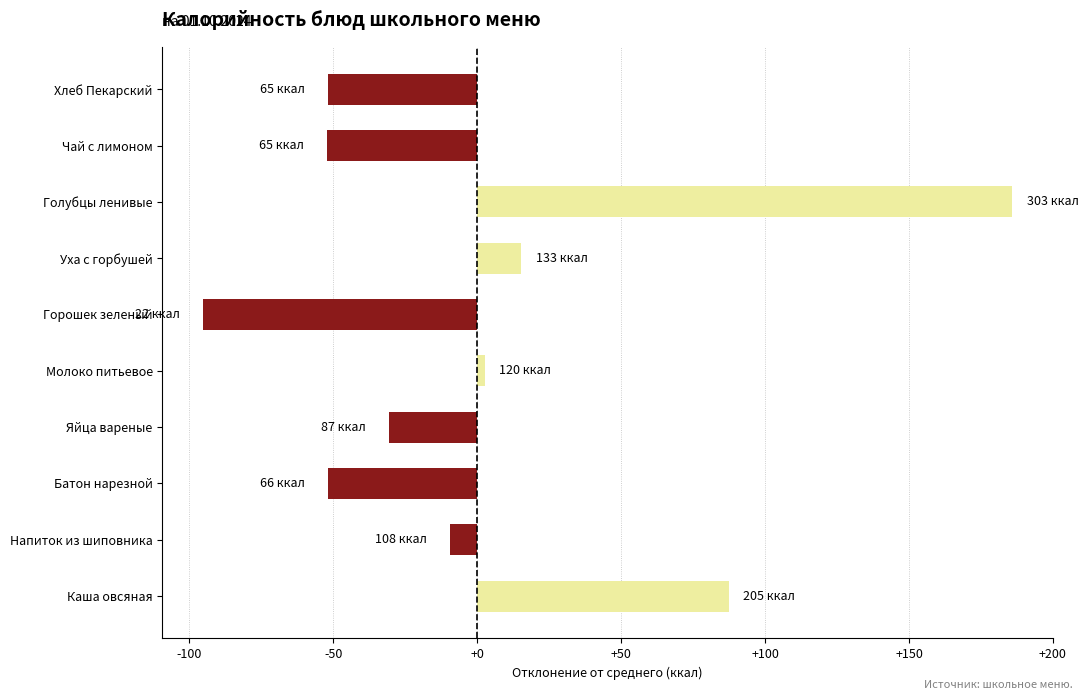

Where is the data nearest to the value 45?

Уха с горбушей